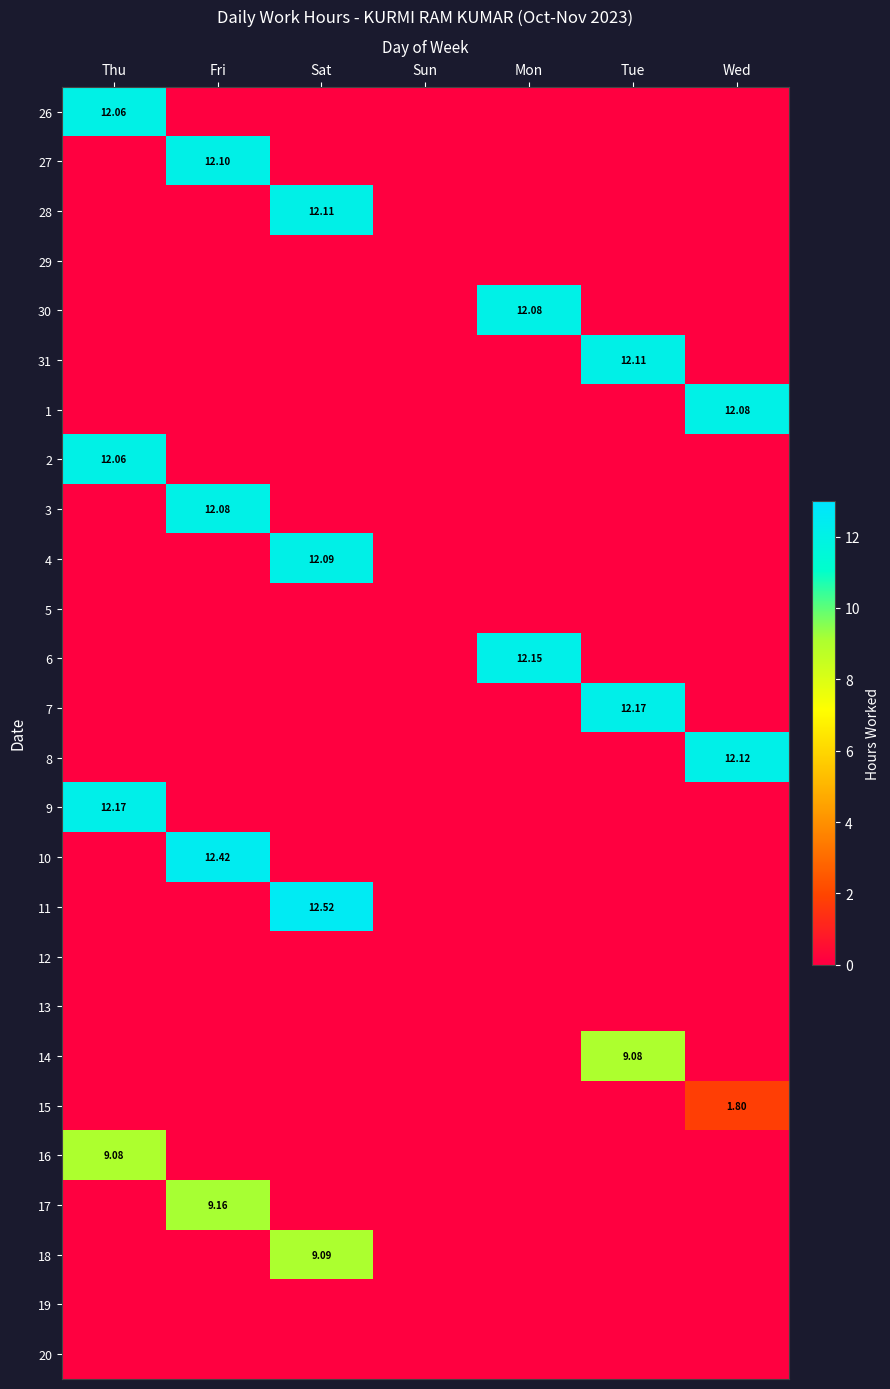

The 7 series shows 0.0 at Sun. True or false?

True